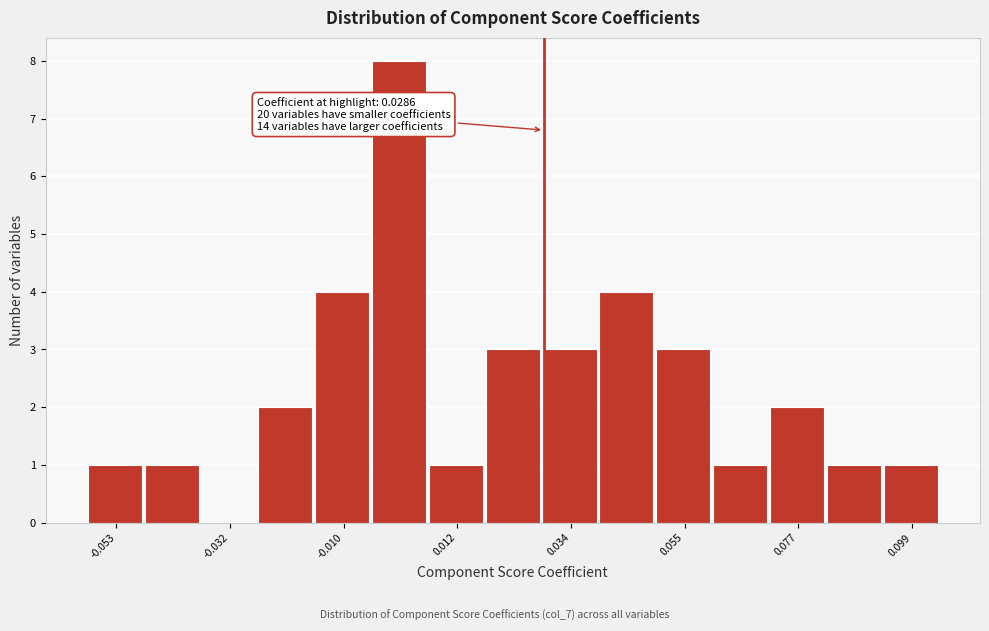

Read against the x-axis, roughly where is the centre of the tallest bar?

0.000